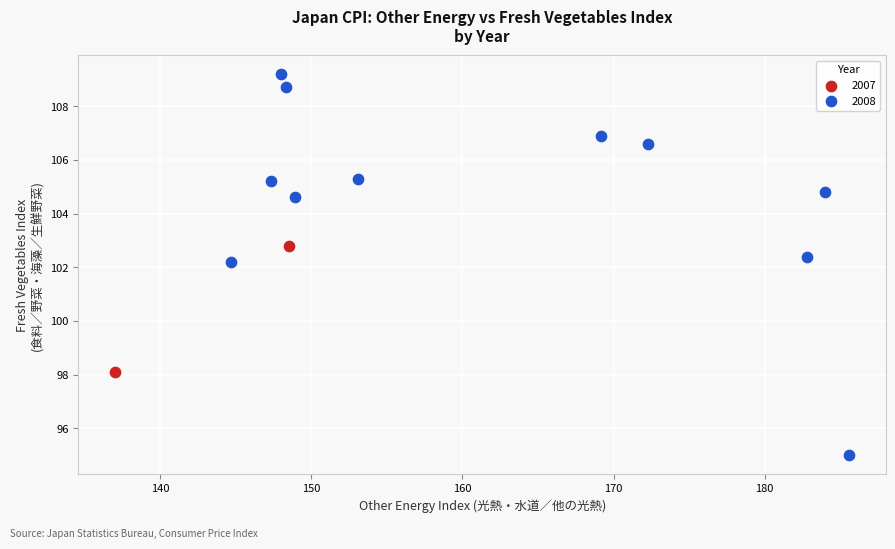

What are all the series names shown in the legend?

2007, 2008